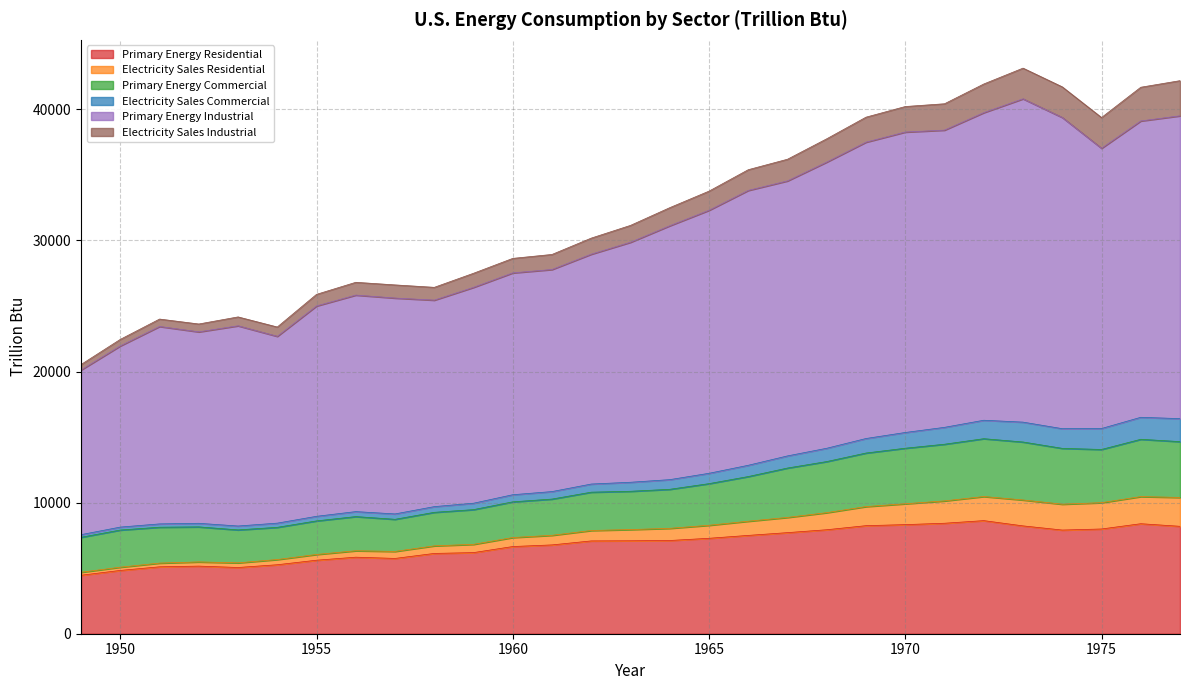

List the labels in order of Electricity Sales Residential value, smallest first.

1949, 1950, 1953, 1951, 1952, 1954, 1955, 1957, 1956, 1958, 1959, 1960, 1961, 1962, 1963, 1964, 1965, 1966, 1967, 1968, 1969, 1970, 1974, 1975, 1971, 1973, 1972, 1977, 1976